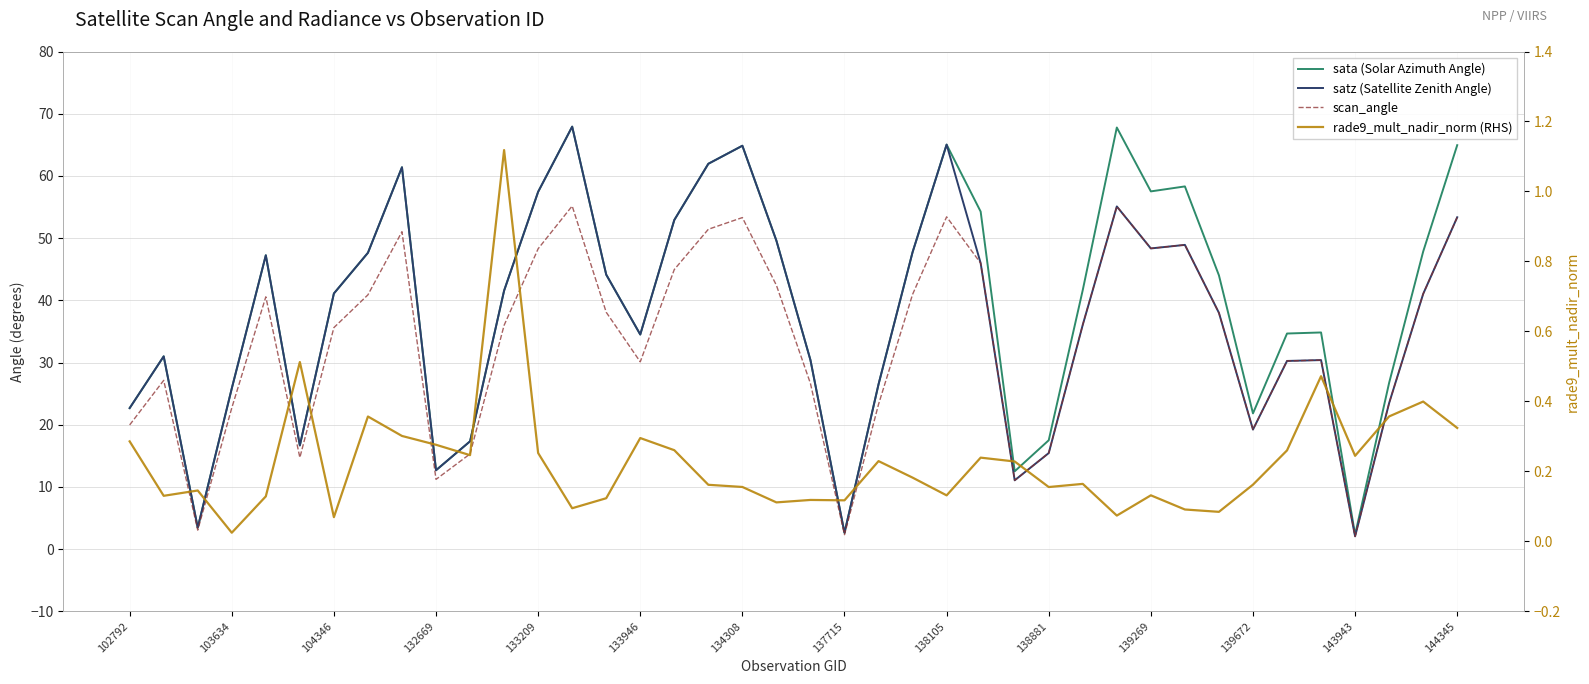

The scan_angle series shows 46.1 at 133946. True or false?

False